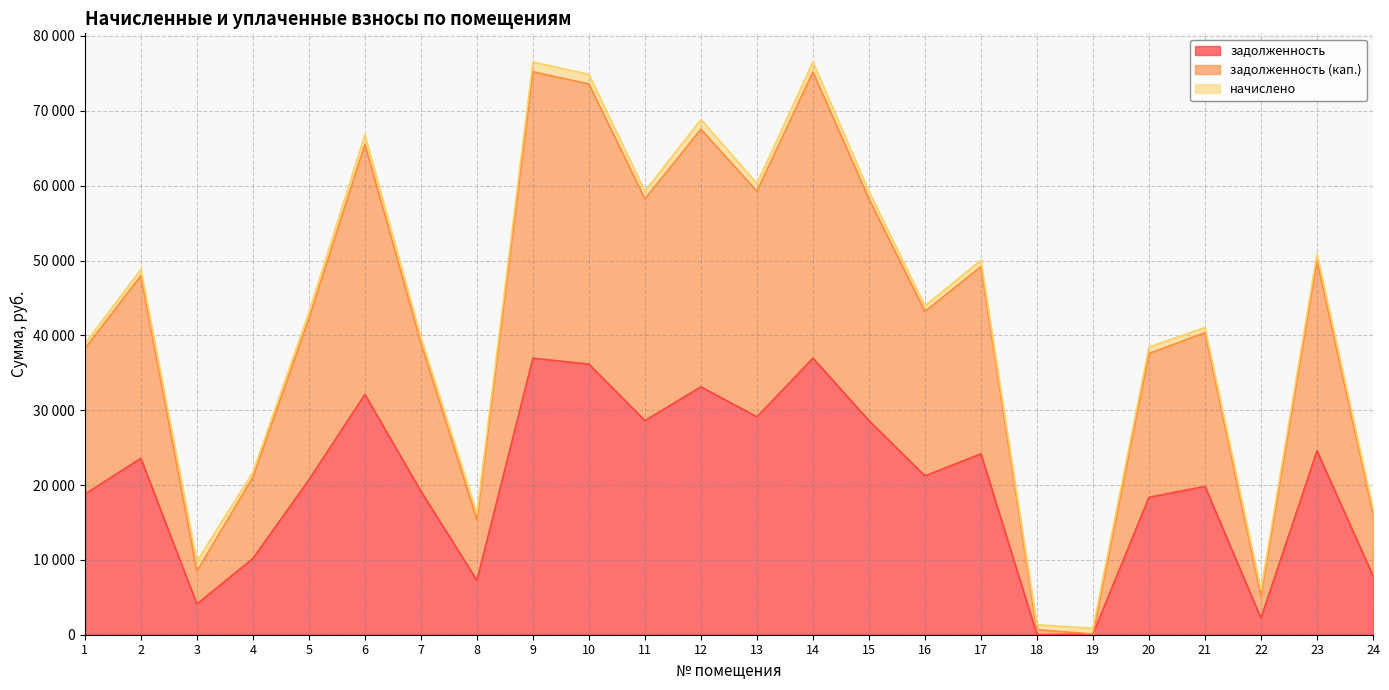

True or false: задолженность and задолженность (кап.) intersect in this chart.

False